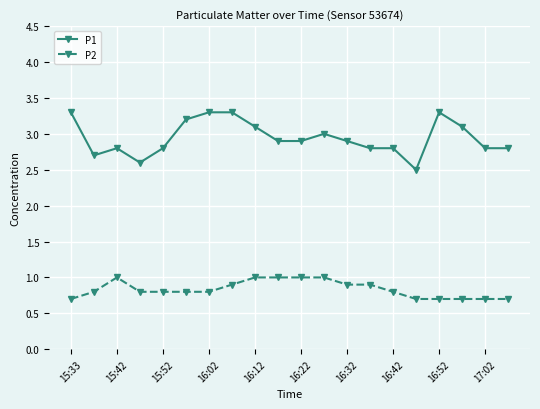

Which series has the widest spread of values?

P1